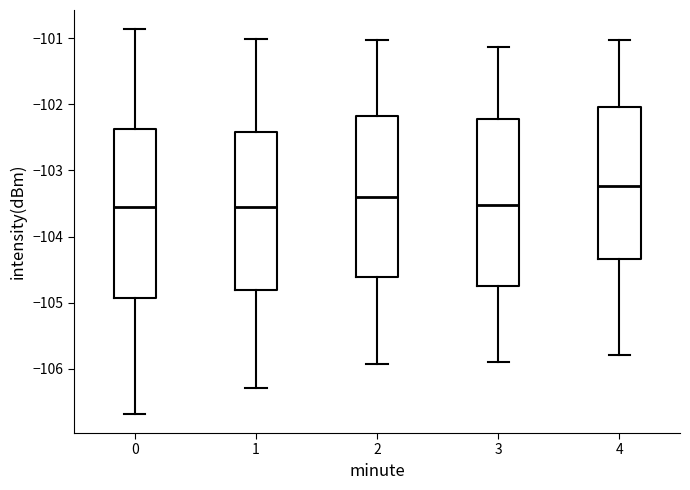

Reading left to right, read every box against the y-axis: the position of its median line, the range the box covers, and the ends of its whiskers. The values are not printed on the chart, so give them approximately, as read against the axis.

0: median -103.6, box -104.9 to -102.4, whiskers -106.7 to -100.9
1: median -103.6, box -104.8 to -102.4, whiskers -106.3 to -101.0
2: median -103.4, box -104.6 to -102.2, whiskers -105.9 to -101.0
3: median -103.5, box -104.7 to -102.2, whiskers -105.9 to -101.1
4: median -103.2, box -104.3 to -102.0, whiskers -105.8 to -101.0